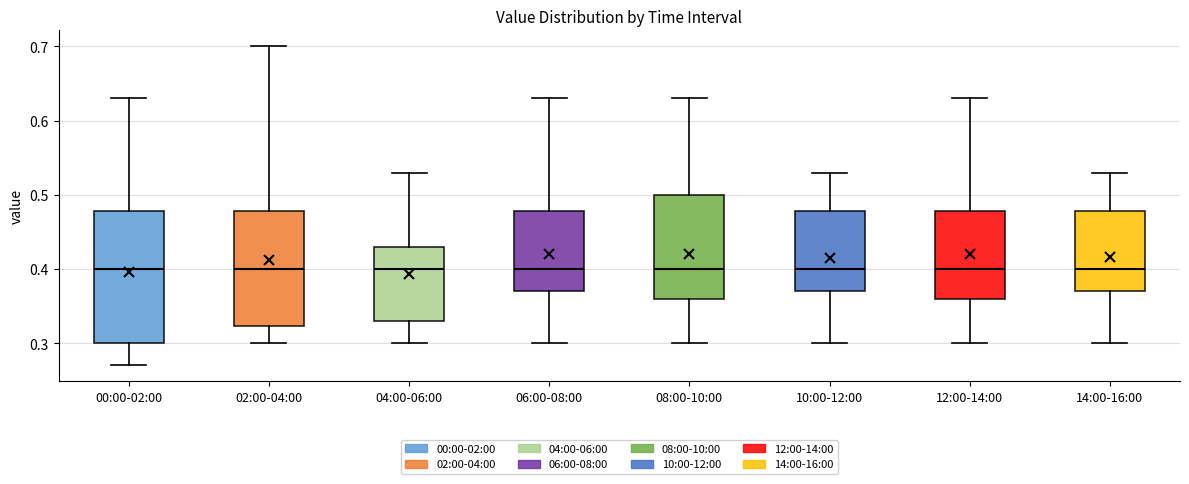

Comparing the boxes themselves (not the whiskers), which one is the tallest?

00:00-02:00